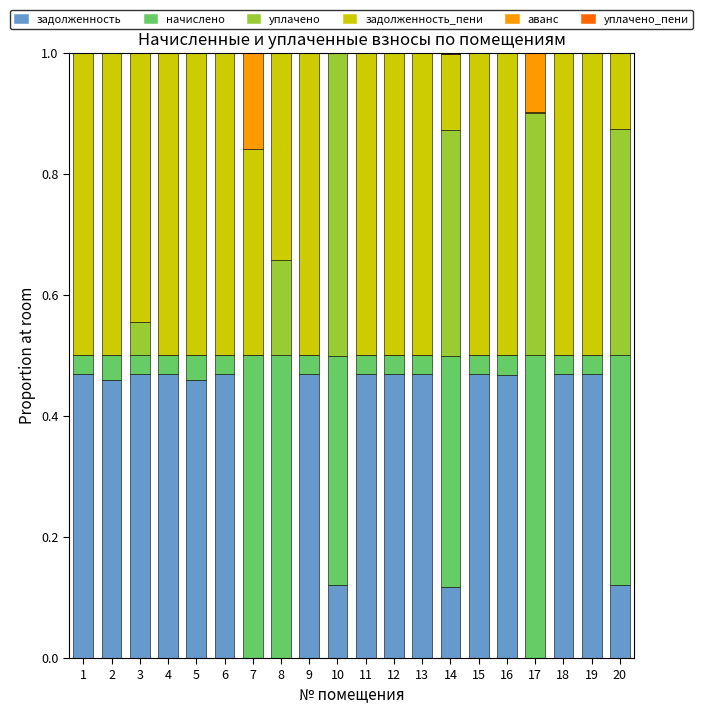

The задолженность series shows 0.5 at 1. True or false?

True